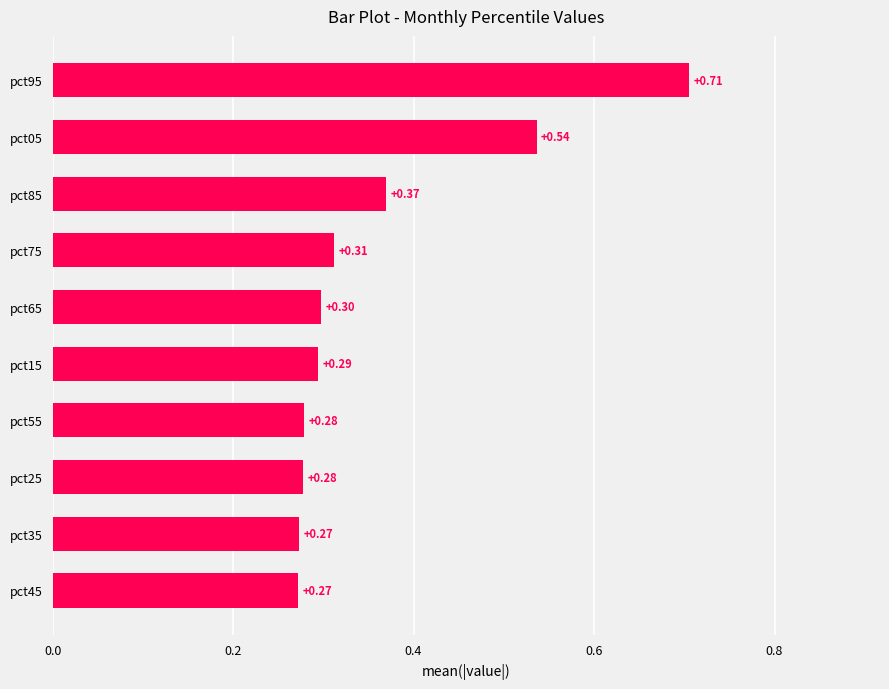

What is the sum of all values?

3.6